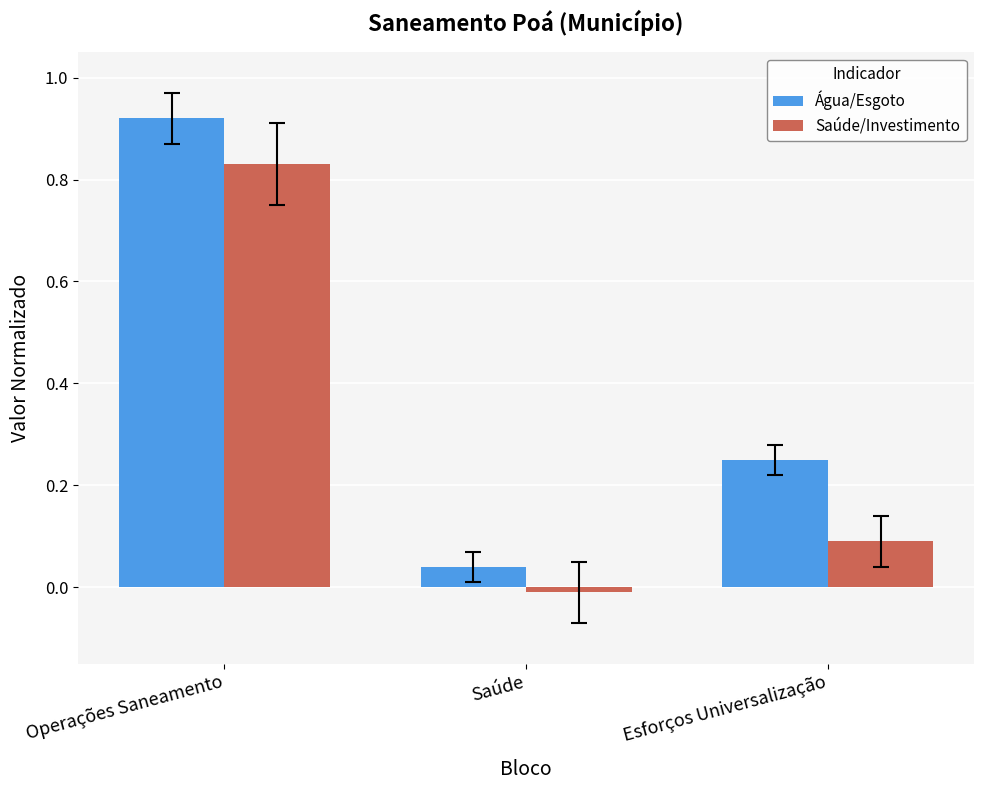

At which label does Água/Esgoto reach its minimum?

Saúde